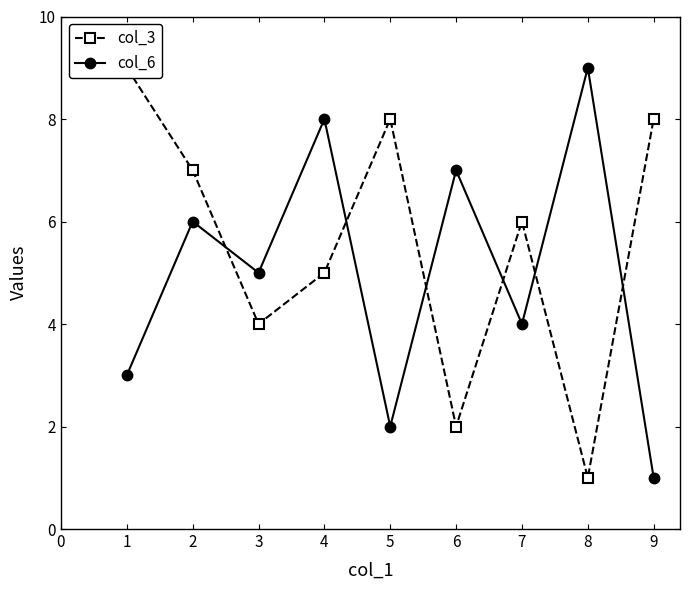

Reading left to right, extract all data points from this chart.

col_3: 9	7	4	5	8	2	6	1	8
col_6: 3	6	5	8	2	7	4	9	1